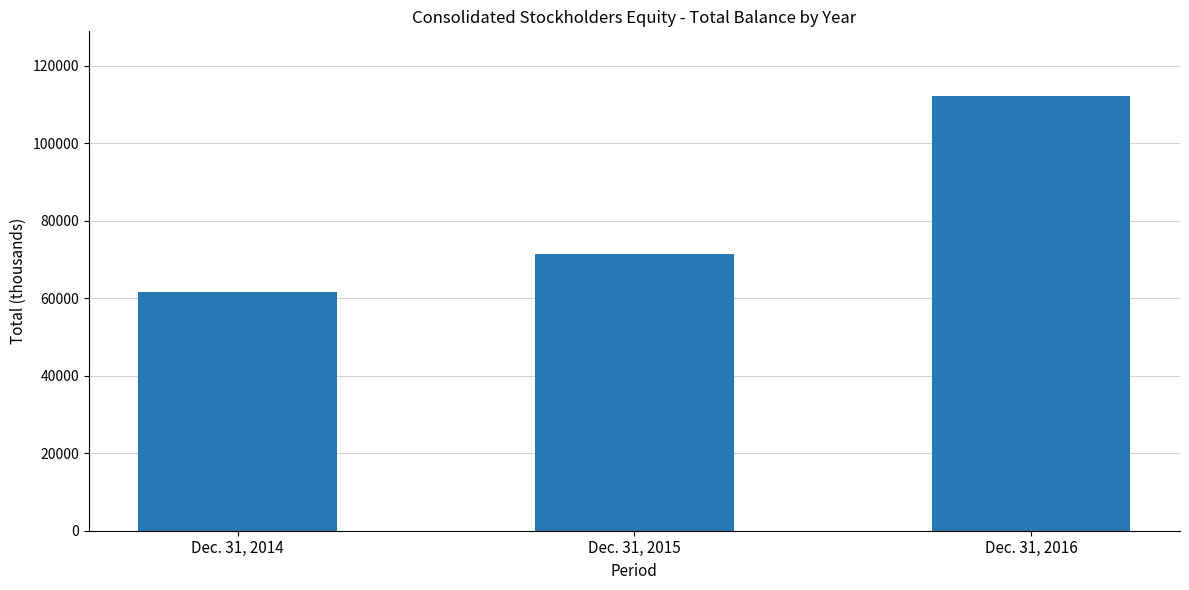

The value at Dec. 31, 2016 is 35289. True or false?

False